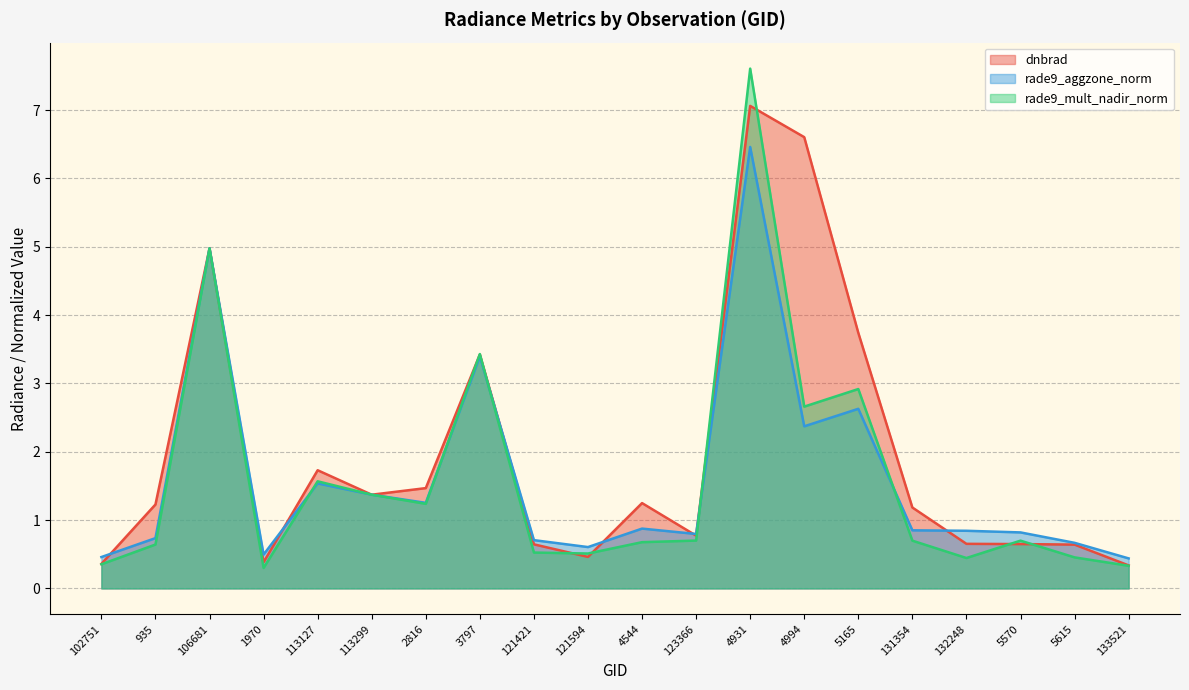

How many values in the dnbrad series exceed 1?

11